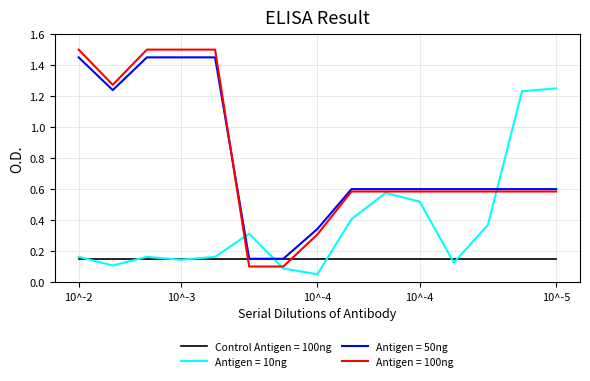

What is the maximum value shown in the chart?

1.5